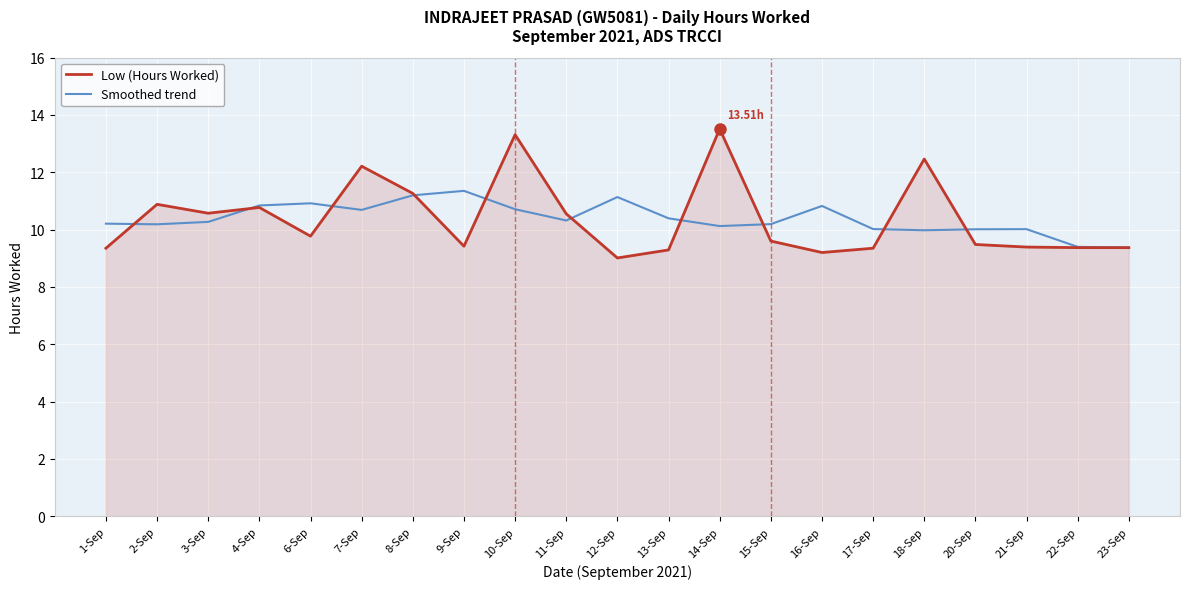

Does the chart have visible grid lines?

Yes